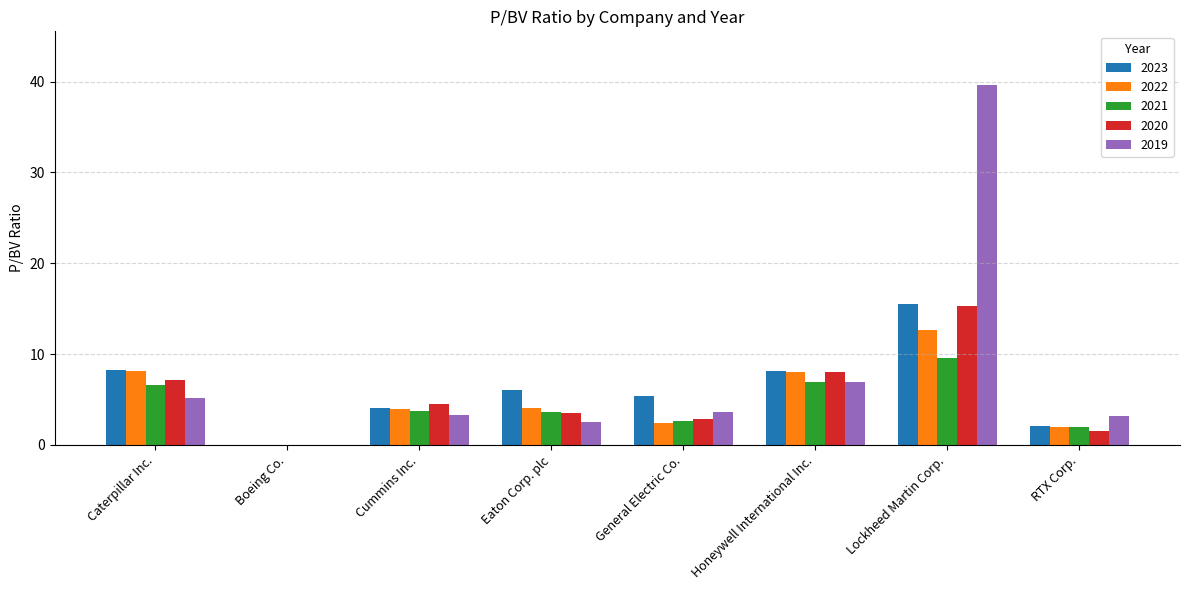

What is the sum of all 2022 values?

41.1